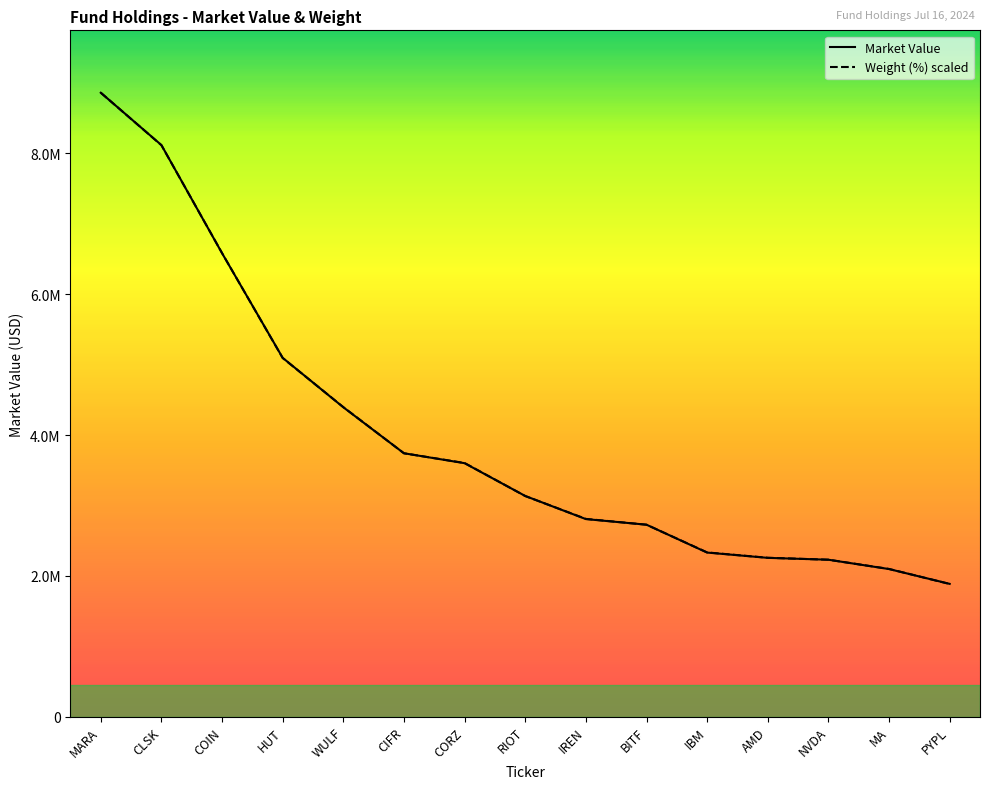

Reading left to right, list all the values displayed in this chart.

Market Value: MARA=8862462.9	CLSK=8118550.7	COIN=6583253.7	HUT=5096664.3	WULF=4394658.8	CIFR=3741400.6	CORZ=3600324.0	RIOT=3134791.8	IREN=2806399.8	BITF=2726679.8	IBM=2330800.6	AMD=2255595.2	NVDA=2229243.1	MA=2096566.3	PYPL=1886194.0
Weight (%): MARA=8862462.9	CLSK=8117022.1	COIN=6584727.1	HUT=5093845.5	WULF=4396720.3	CIFR=3741008.5	CORZ=3602963.9	RIOT=3133612.3	IREN=2809207.5	BITF=2726380.7	IBM=2332953.6	AMD=2257029.1	NVDA=2229420.2	MA=2098277.8	PYPL=1884308.7